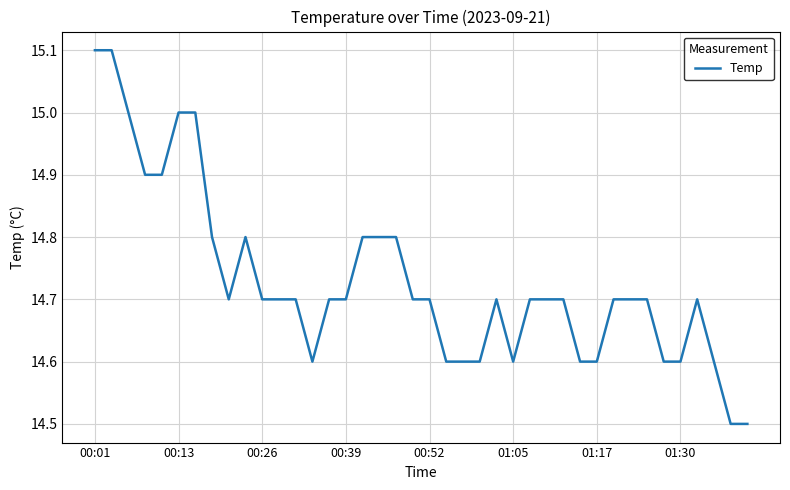

What is the average value?

14.7